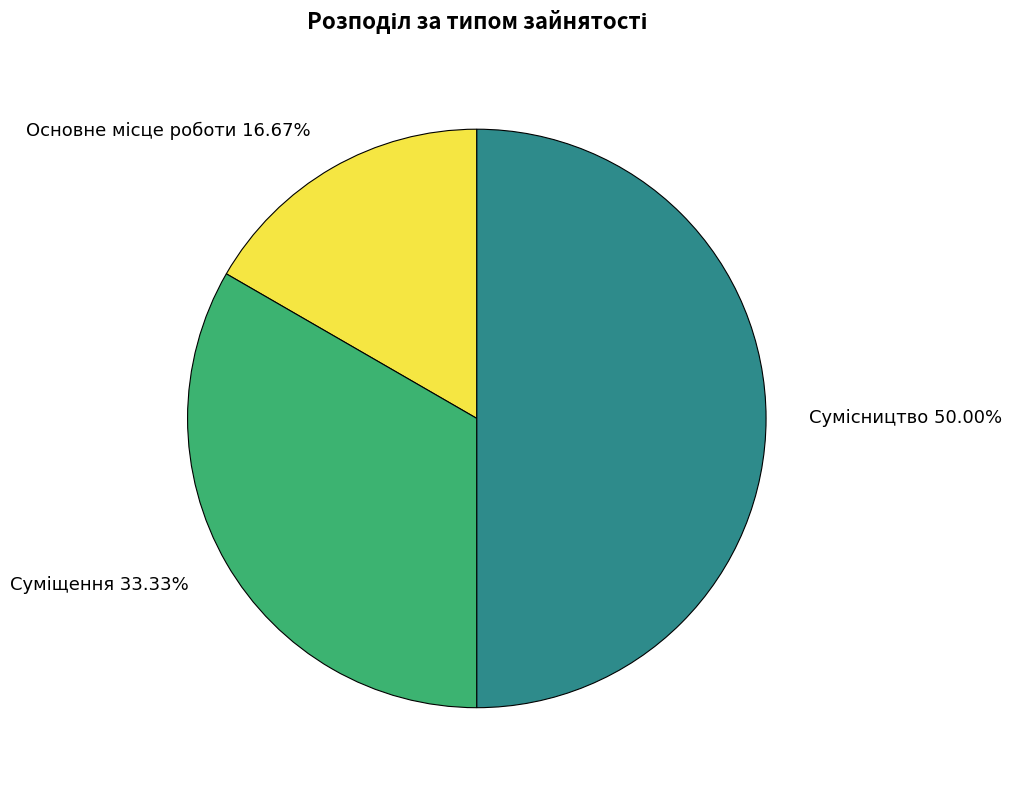

Does any single category account for the majority?

No